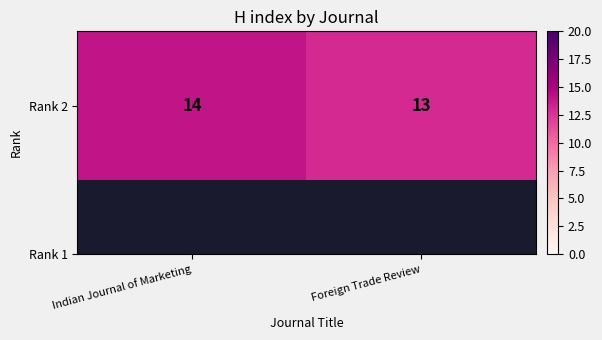

What is the difference between the values at Foreign Trade Review and Indian Journal of Marketing?

1